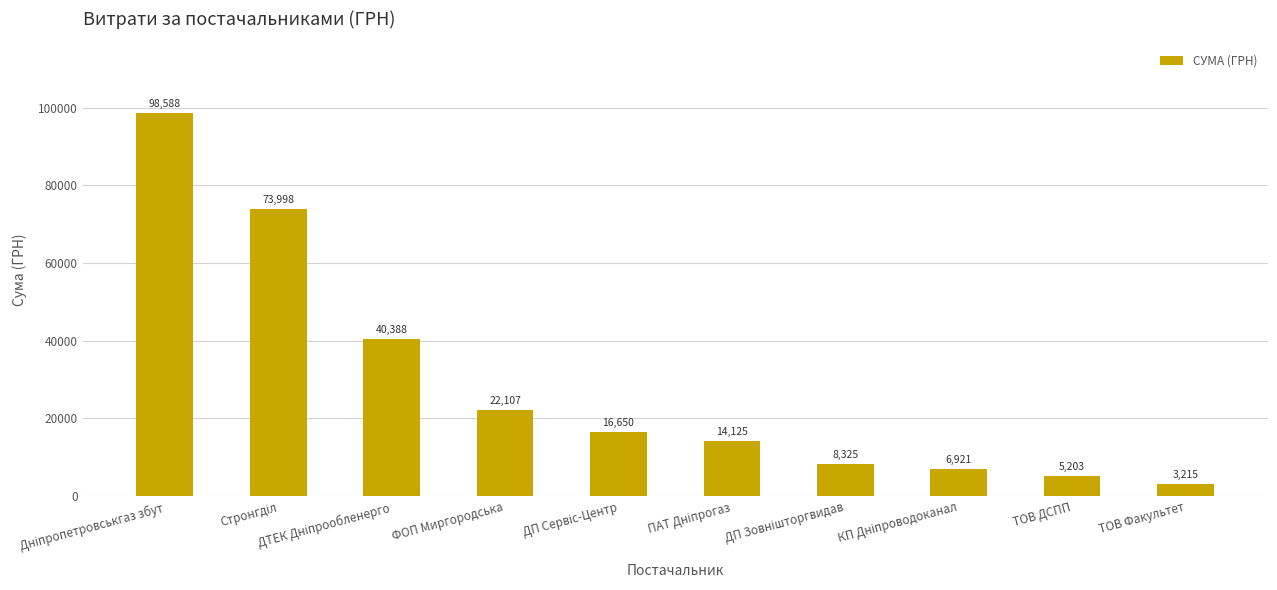

At which category does the chart reach its minimum across all series?

ТОВ Факультет